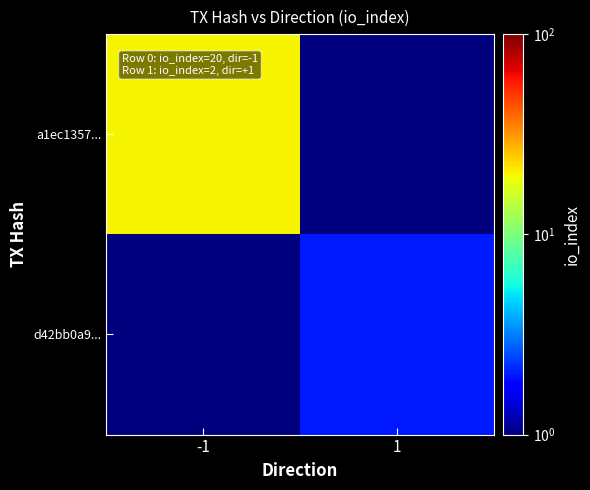

Rank the series by their maximum value, from highest to lowest.

a1ec1357..., d42bb0a9...